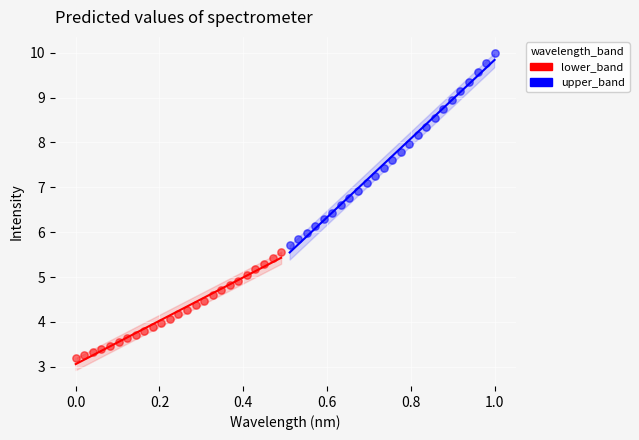

What are all the series names shown in the legend?

lower_band, upper_band